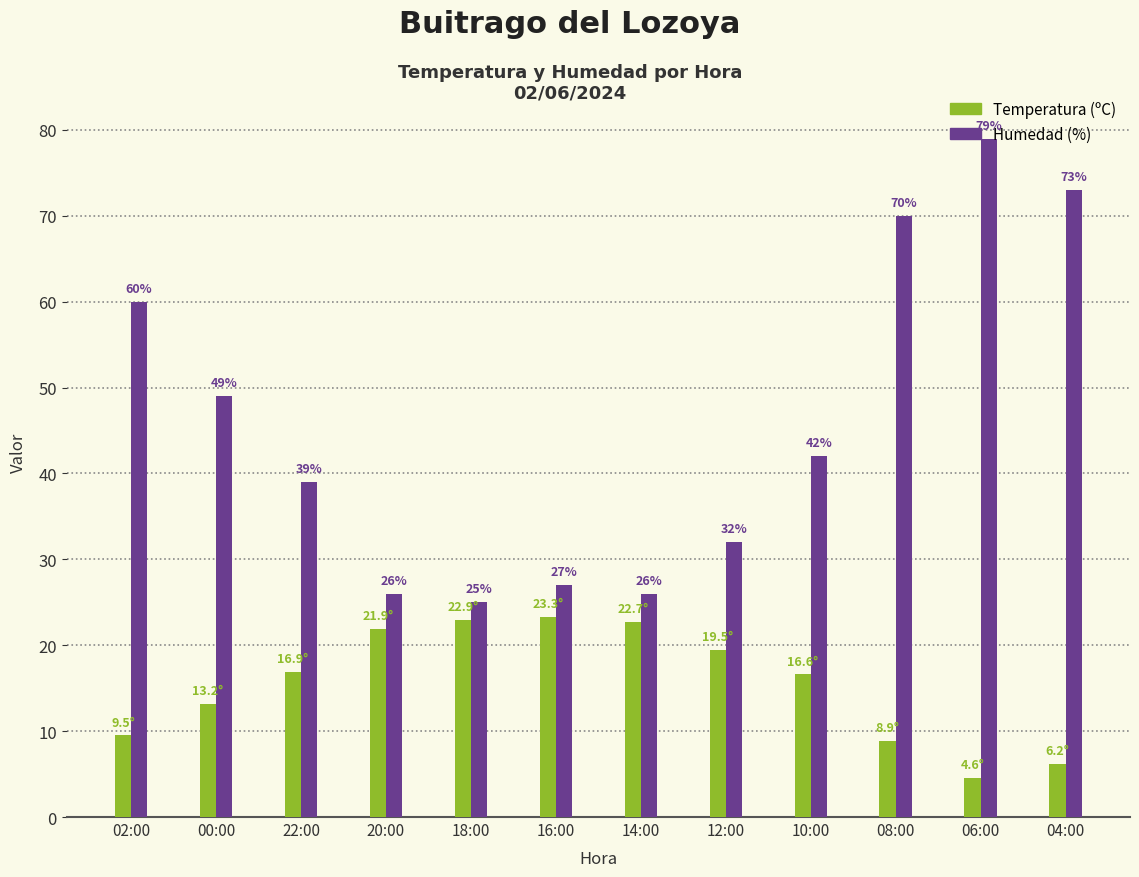

What is the total value across all series at 00:00?

62.2